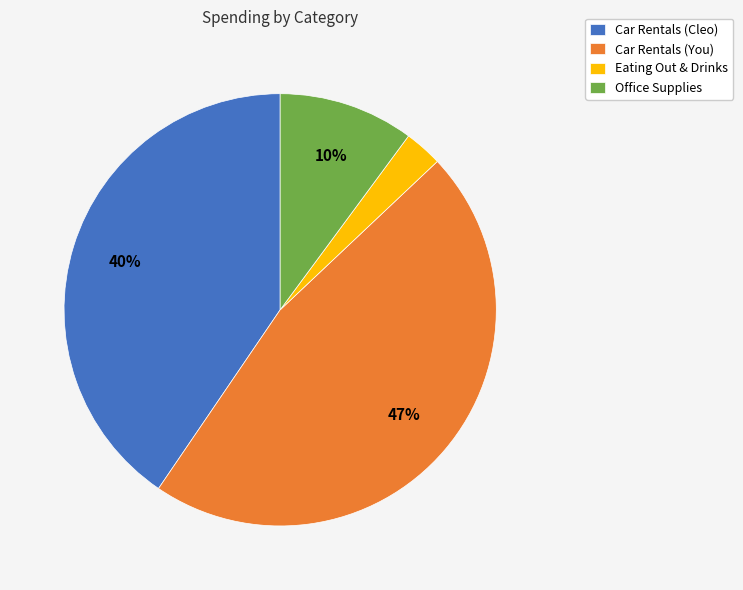

Is it true that Car Rentals (You) is 47% of the pie?

True